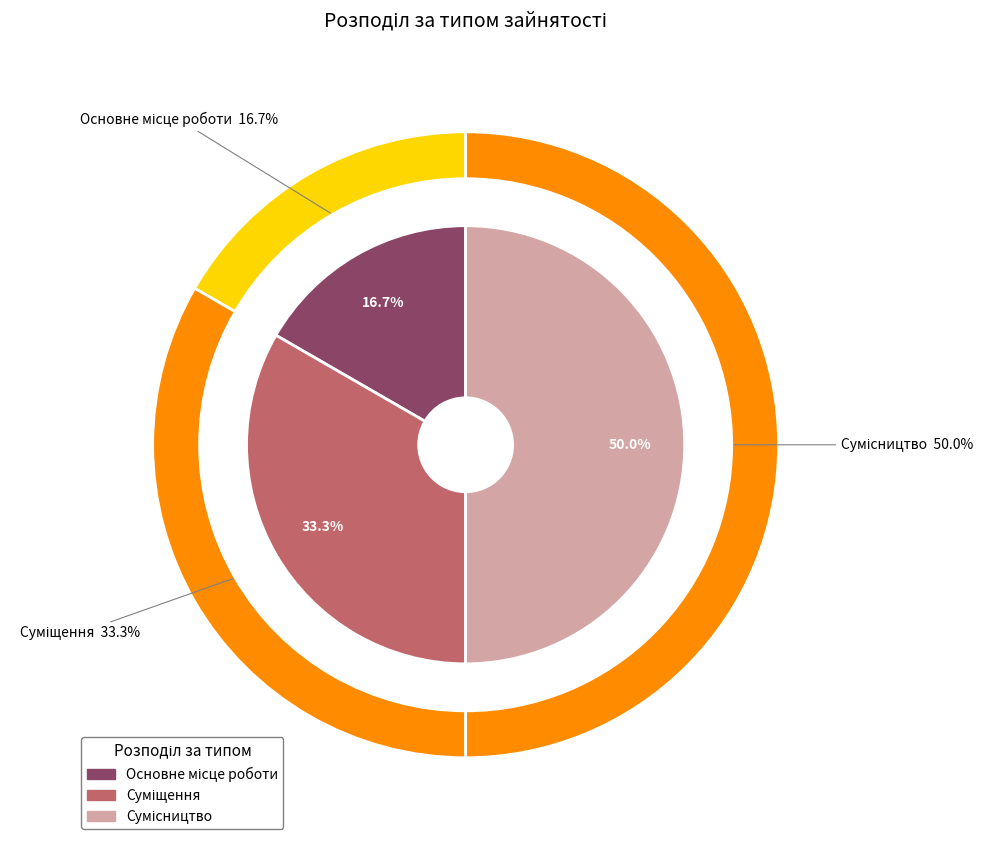

Rank the categories by value from lowest to highest.

Основне місце роботи, Суміщення, Сумісництво